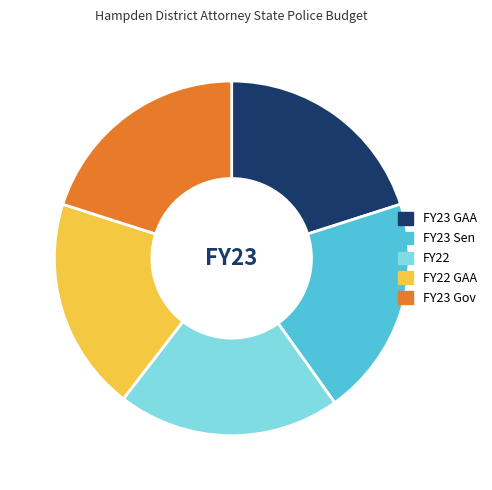

Does any single category account for the majority?

No